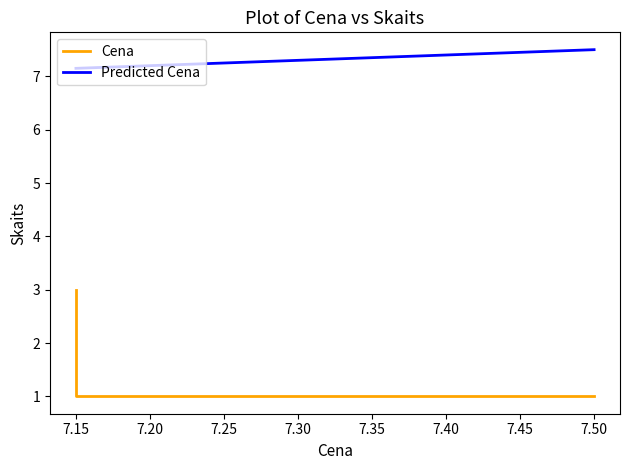

Which series has the largest range (max minus min)?

Cena